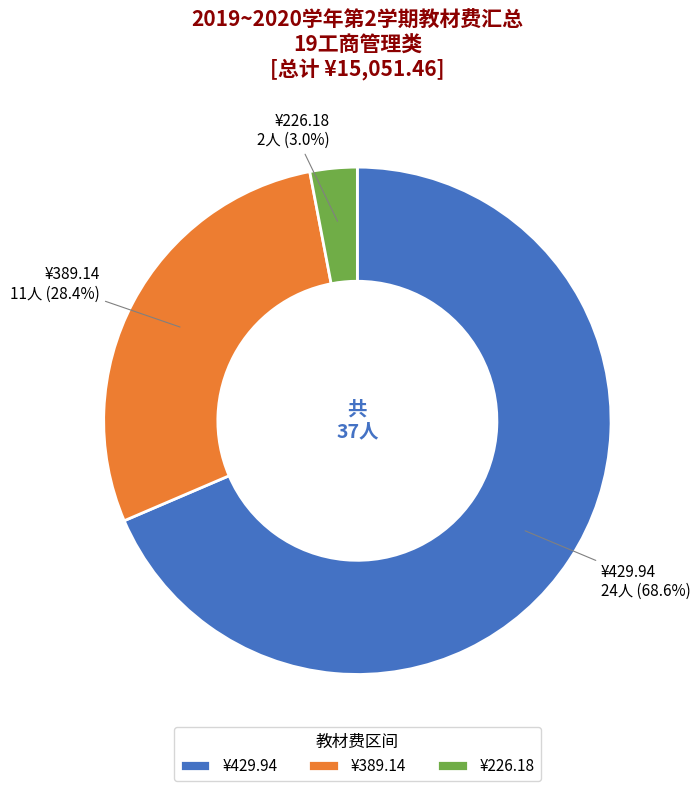

Between ¥226.18 and ¥389.14, which is larger?

¥389.14